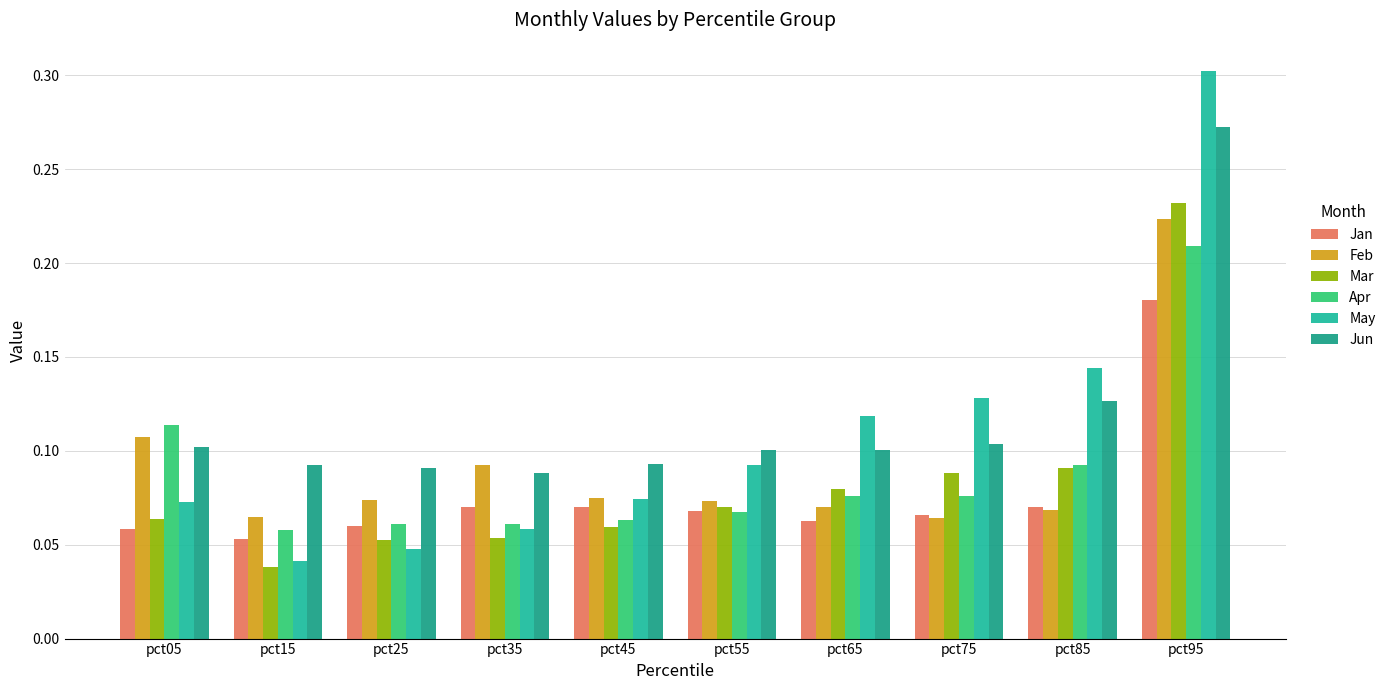

Where is Apr nearest to the value 0?

pct15